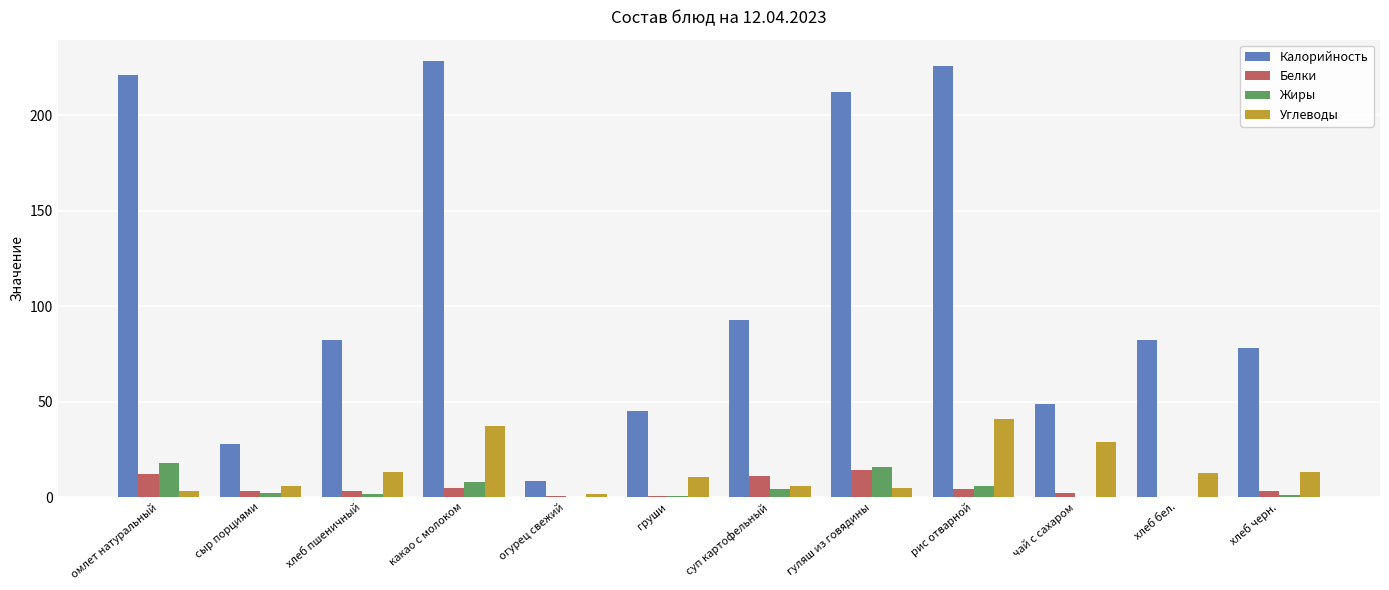

How many distinct data groups are displayed?

4